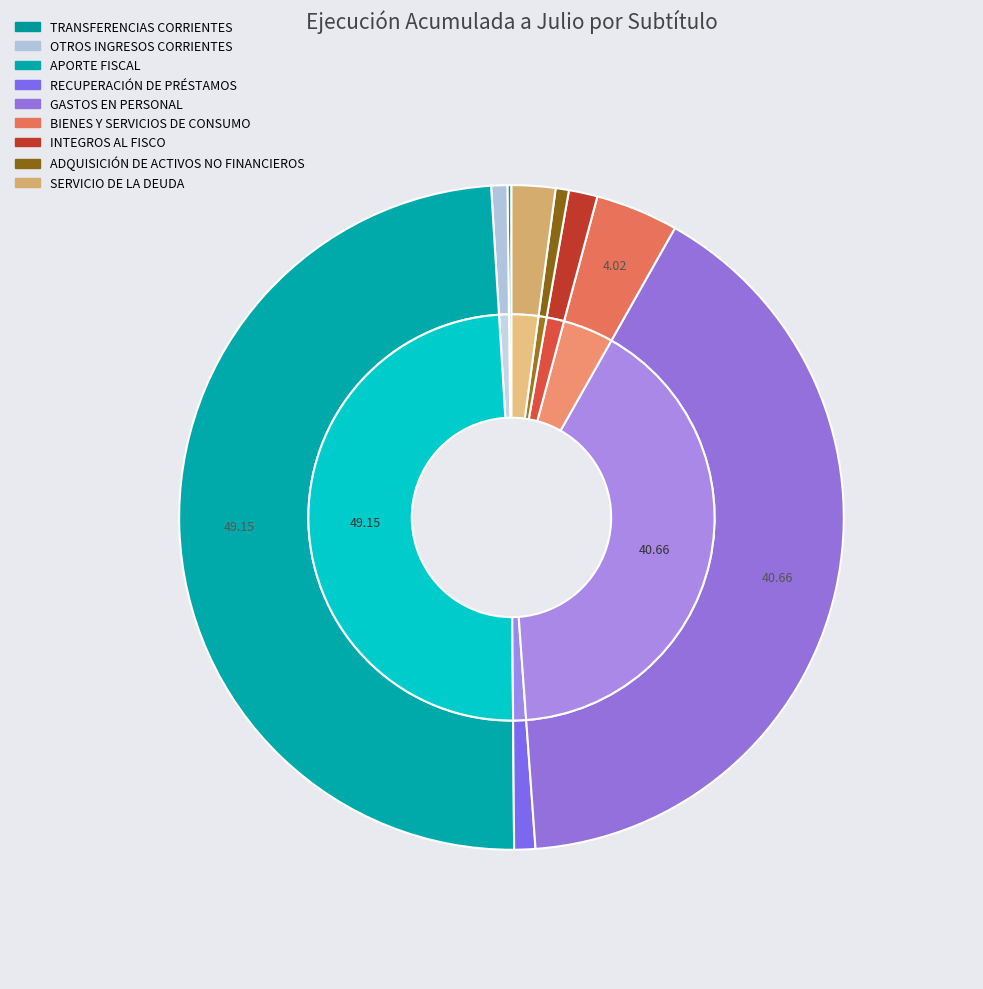

Is there any slice that represents more than half of the pie?

No